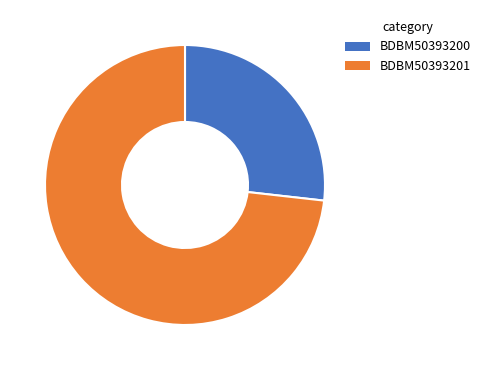

True or false: BDBM50393201 accounts for 73% of the total.

True